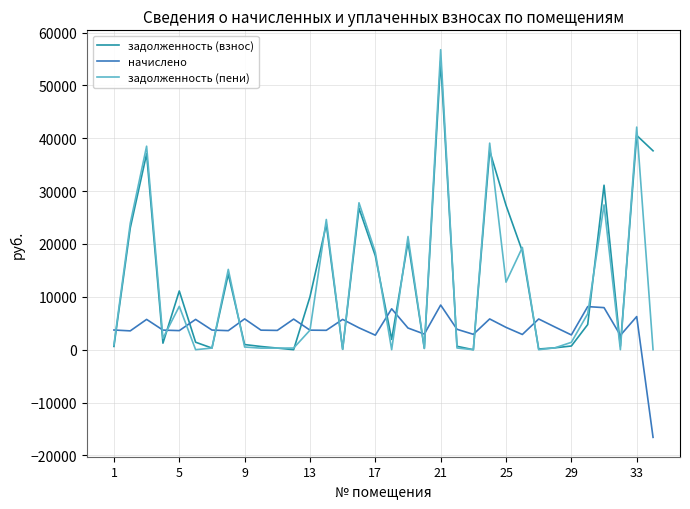

Which series has the largest range (max minus min)?

задолженность (пени)